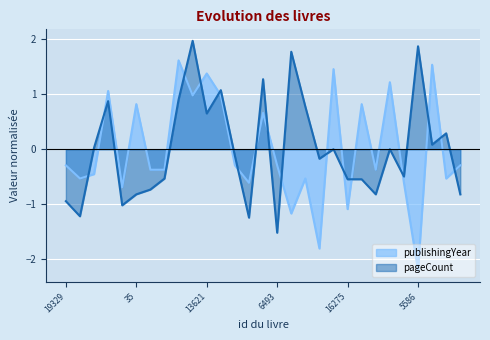

What is the maximum value shown in the chart?

2.0